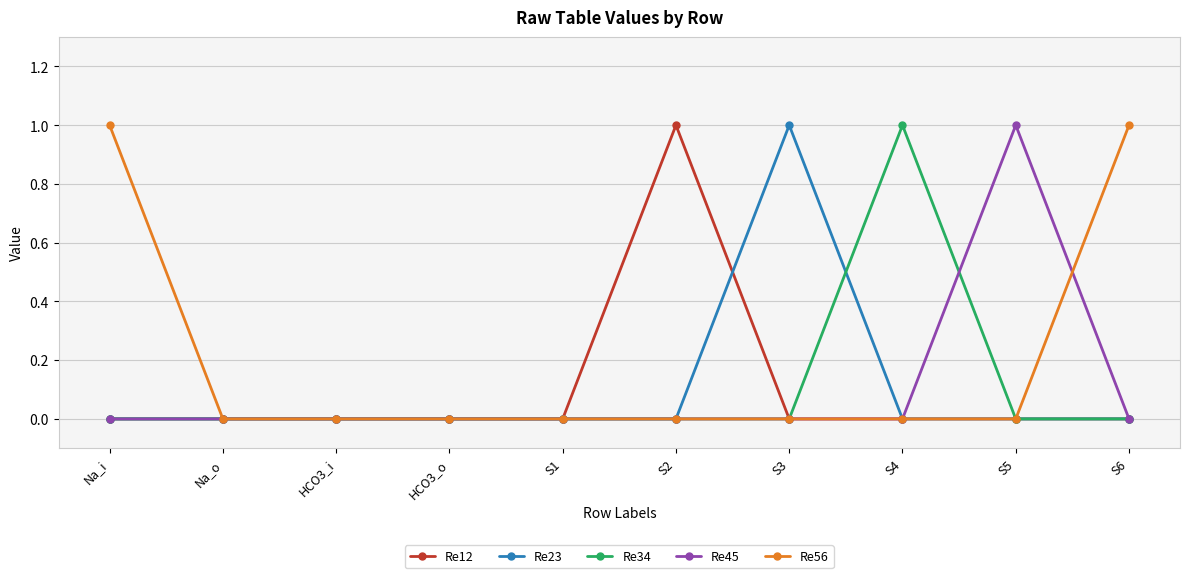

What are all the series names shown in the legend?

Re12, Re23, Re34, Re45, Re56